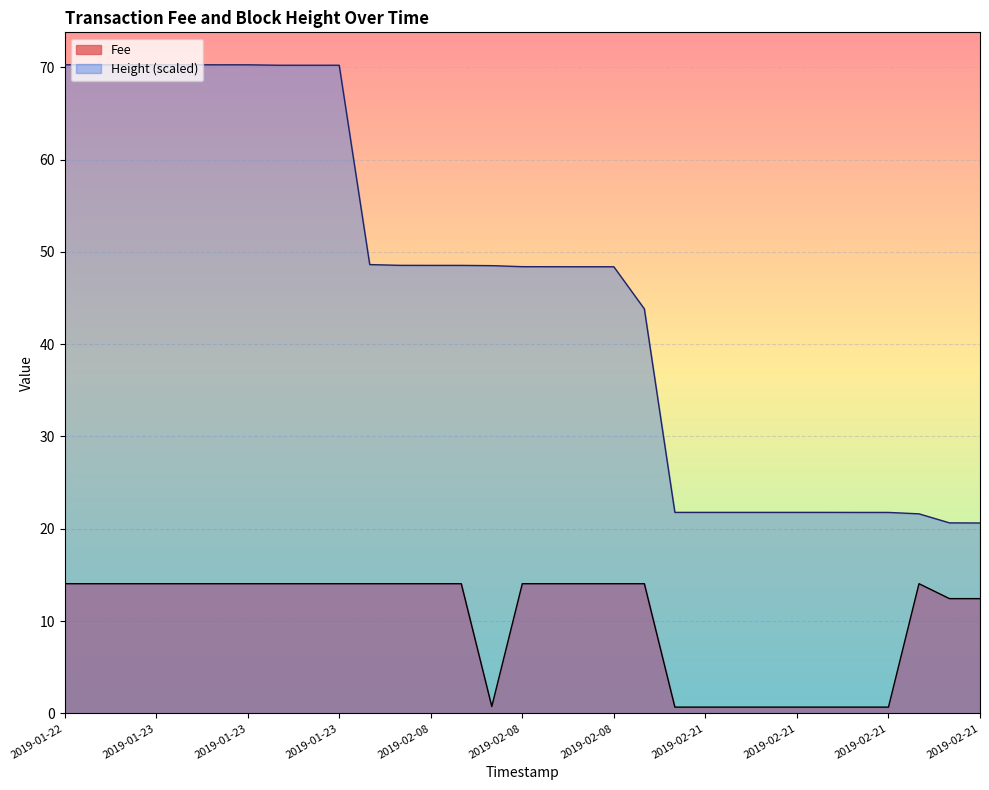

Where is Height nearest to the value 45?

2019-02-08 18:55:19